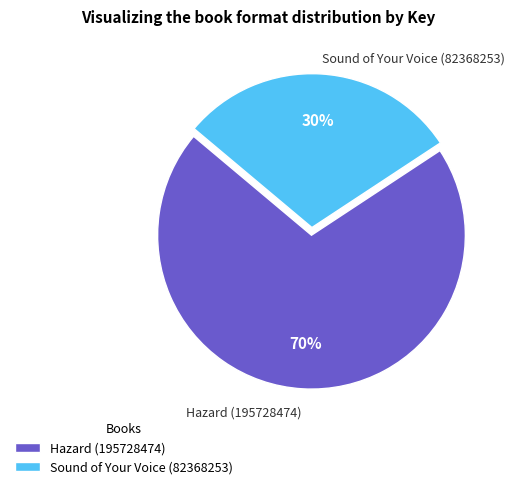

How many slices are in this pie chart?

2